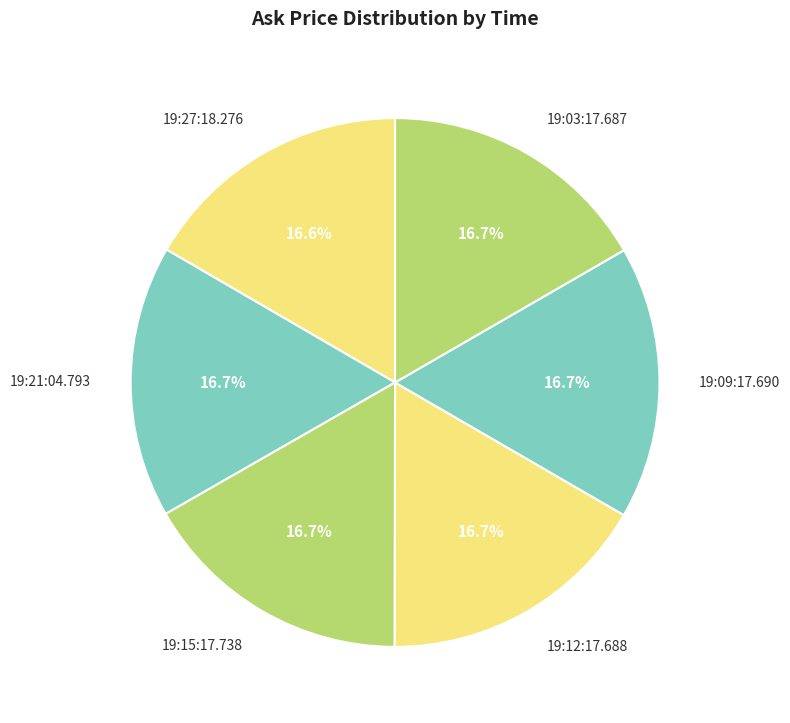

Combined, what portion of the pie is 19:12:17.688 and 19:09:17.690?

33.4%